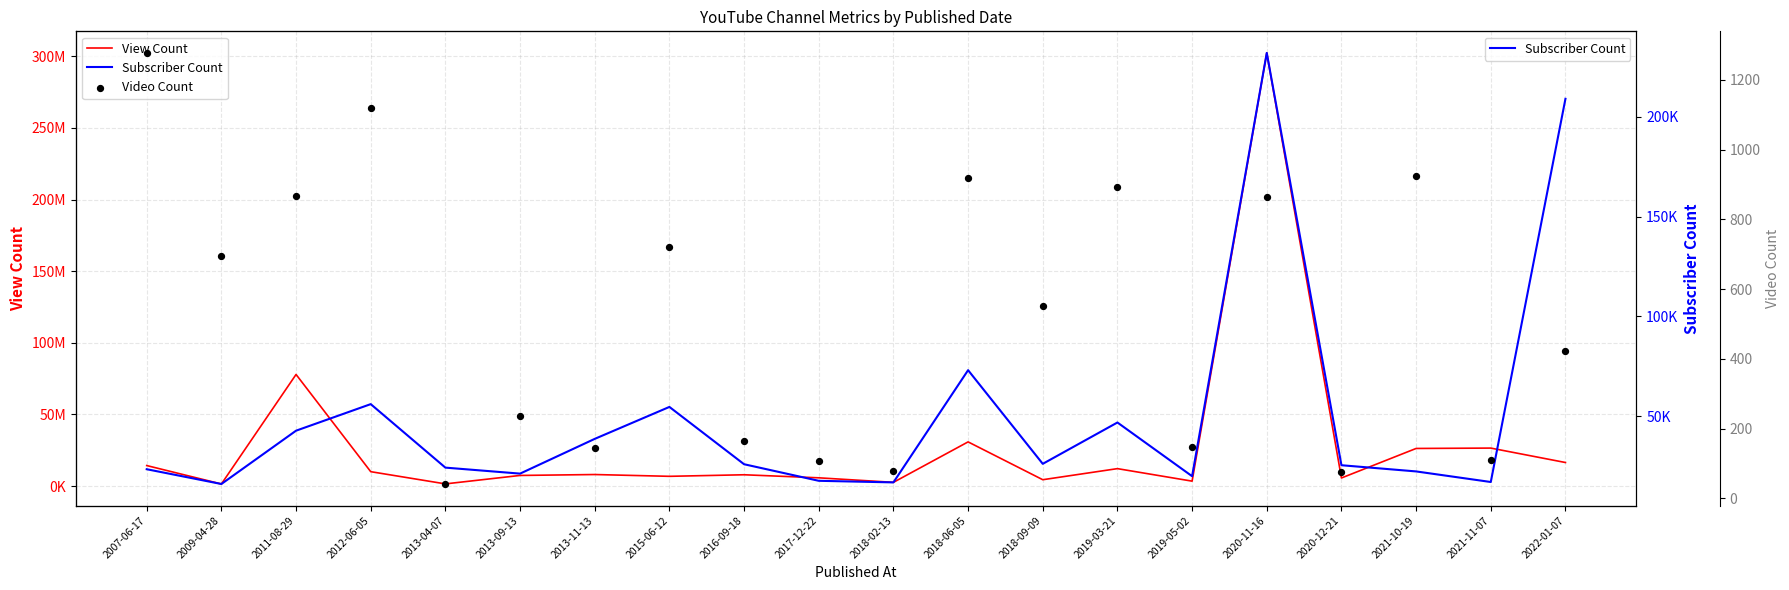

Which series reaches the maximum Y coordinate?

View Count